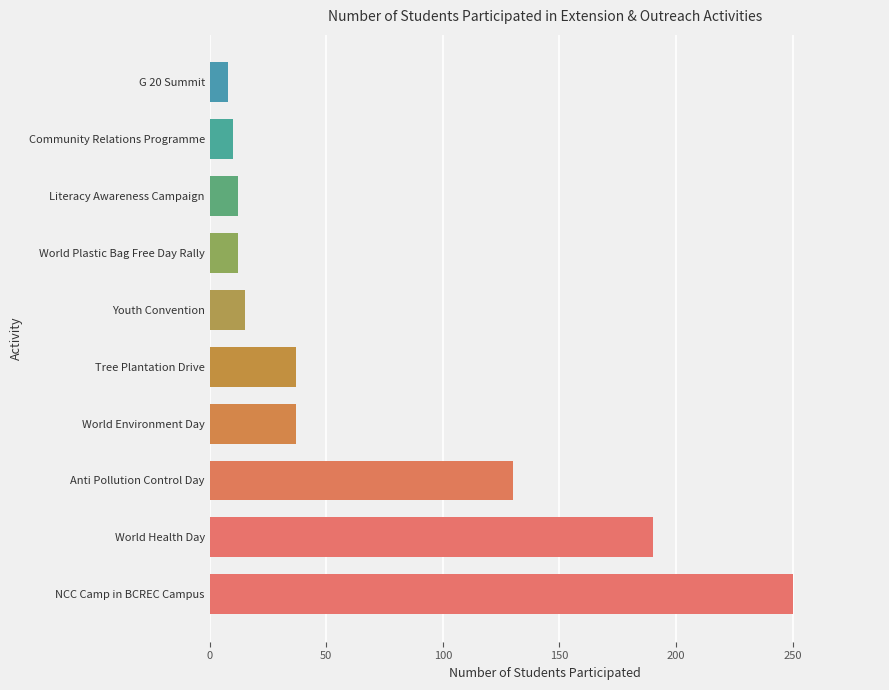

What is the change in value from NCC Camp in BCREC Campus to World Environment Day?

-213